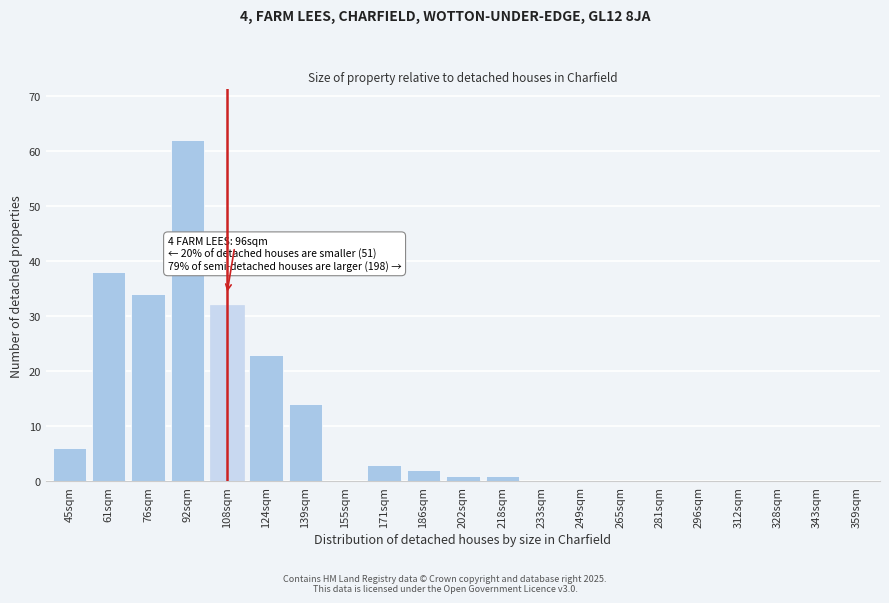

Reading left to right, list all the values displayed in this chart.

45sqm=6	61sqm=38	76sqm=34	92sqm=62	108sqm=32	124sqm=23	139sqm=14	155sqm=0	171sqm=3	186sqm=2	202sqm=1	218sqm=1	233sqm=0	249sqm=0	265sqm=0	281sqm=0	296sqm=0	312sqm=0	328sqm=0	343sqm=0	359sqm=0